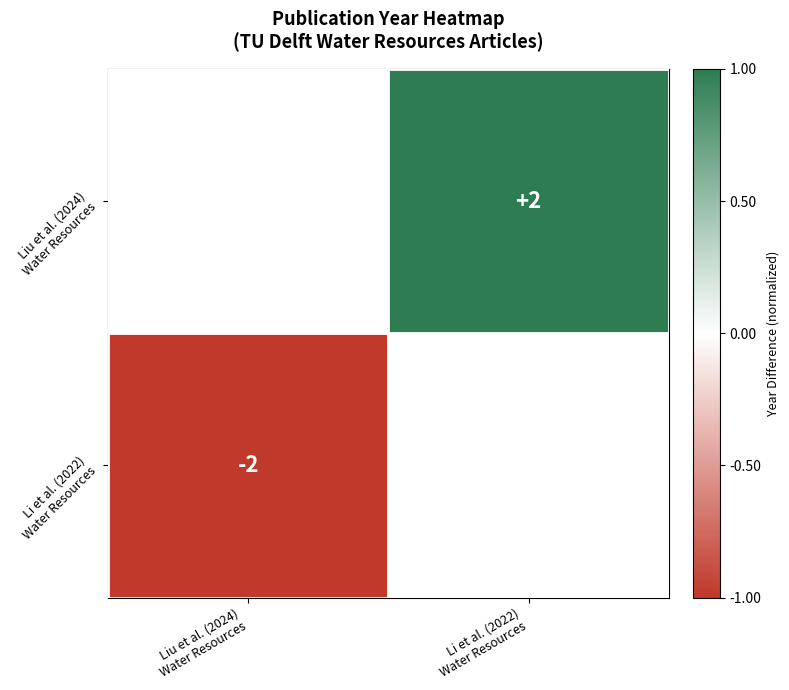

At which label does Liu et al. (2024) Water Resources reach its minimum?

Liu et al. (2024) Water Resources